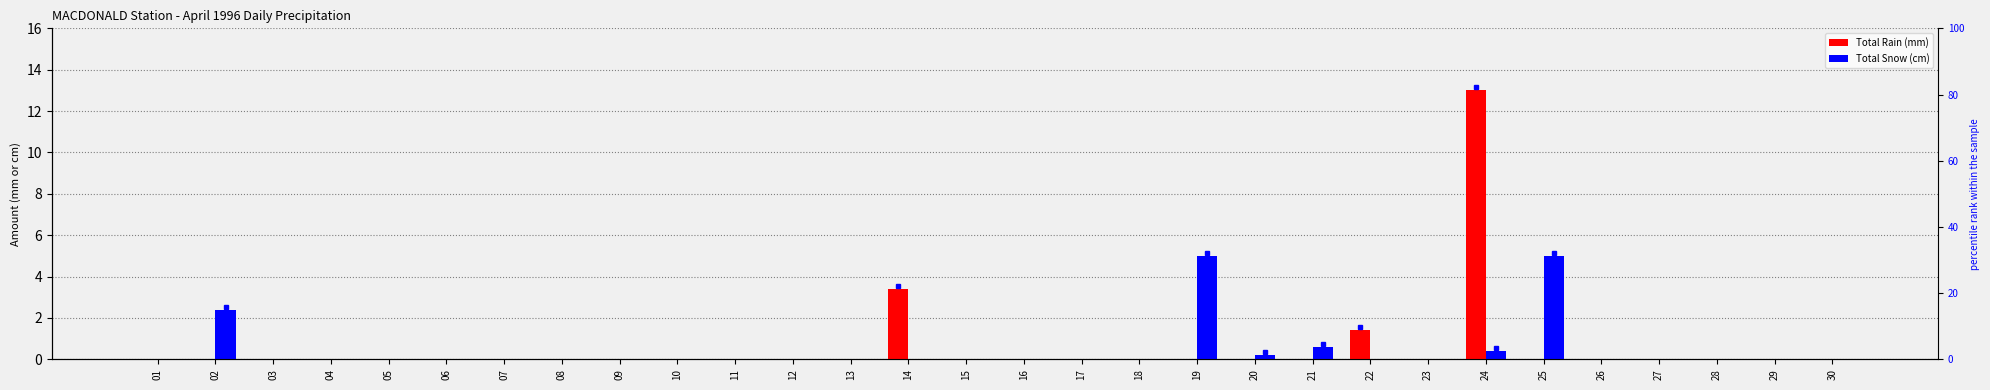

Rank the series at 03 from lowest to highest value.

Total Rain (mm), Total Snow (cm)